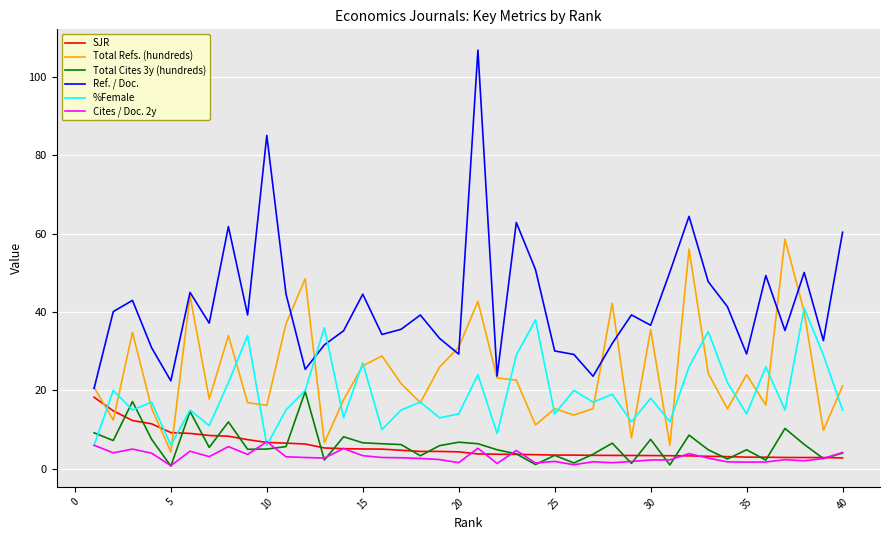

What is the greatest value displayed?

106.8